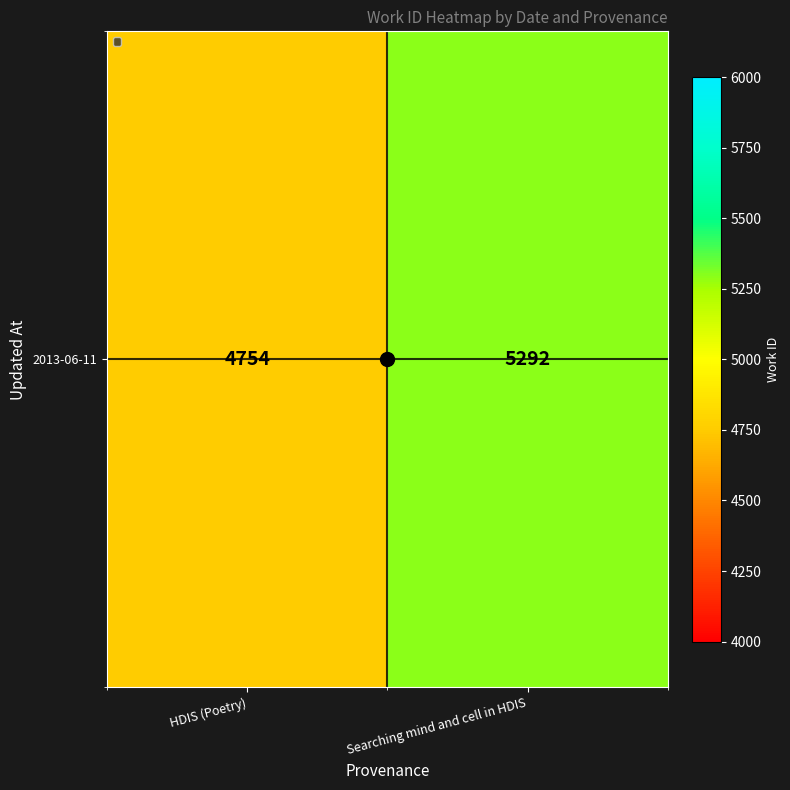

At which label is the value closest to 5023?

HDIS (Poetry)